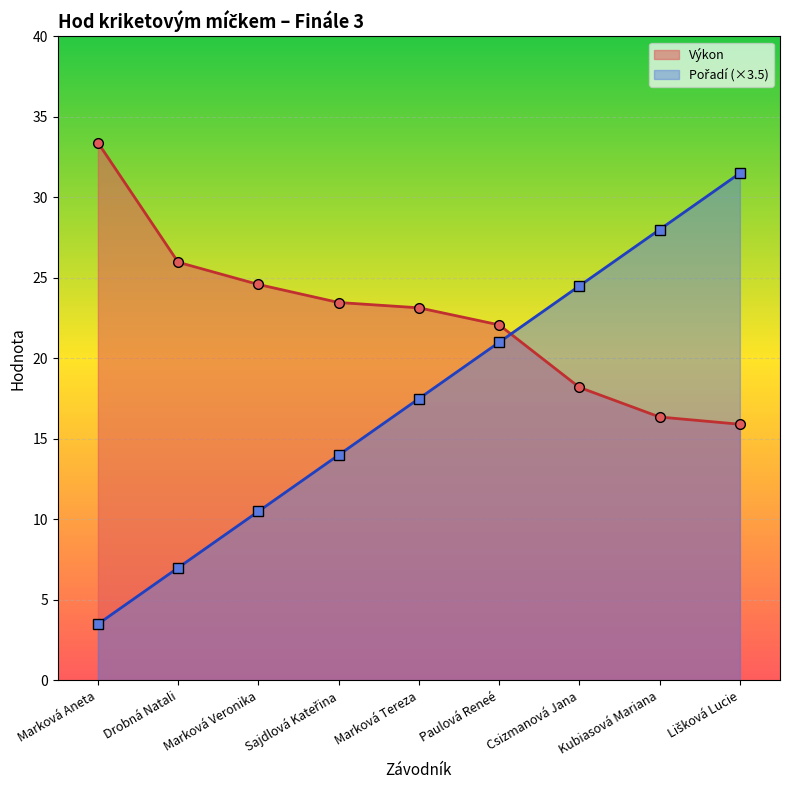

The Výkon series shows 21.2 at Lišková Lucie. True or false?

False